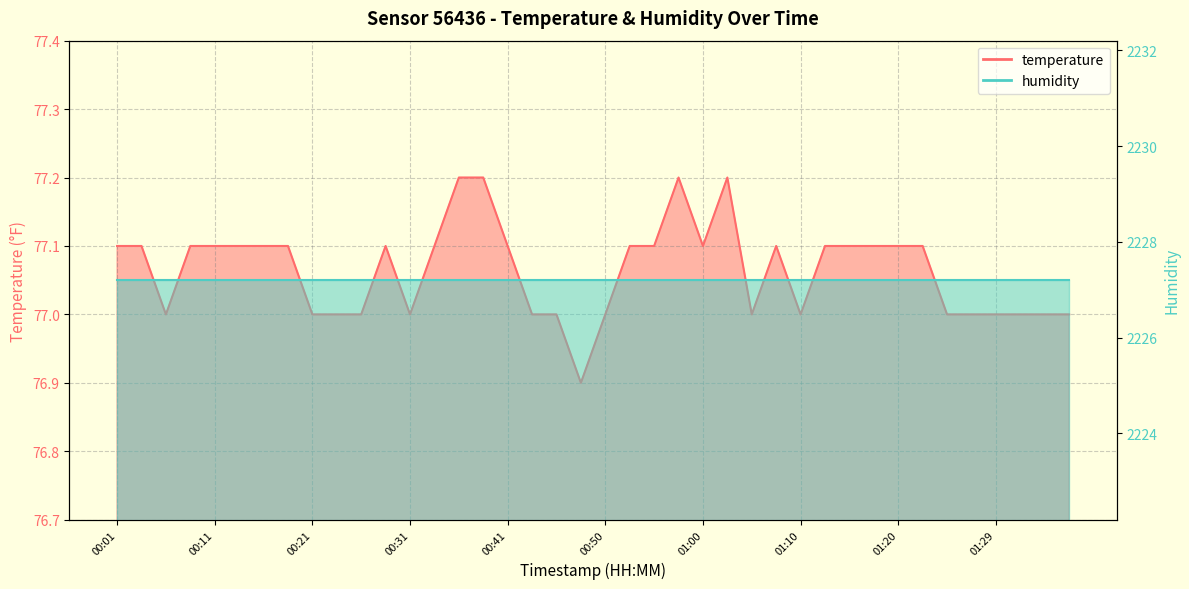

Which has a higher value, 00:58 or 01:22?

00:58